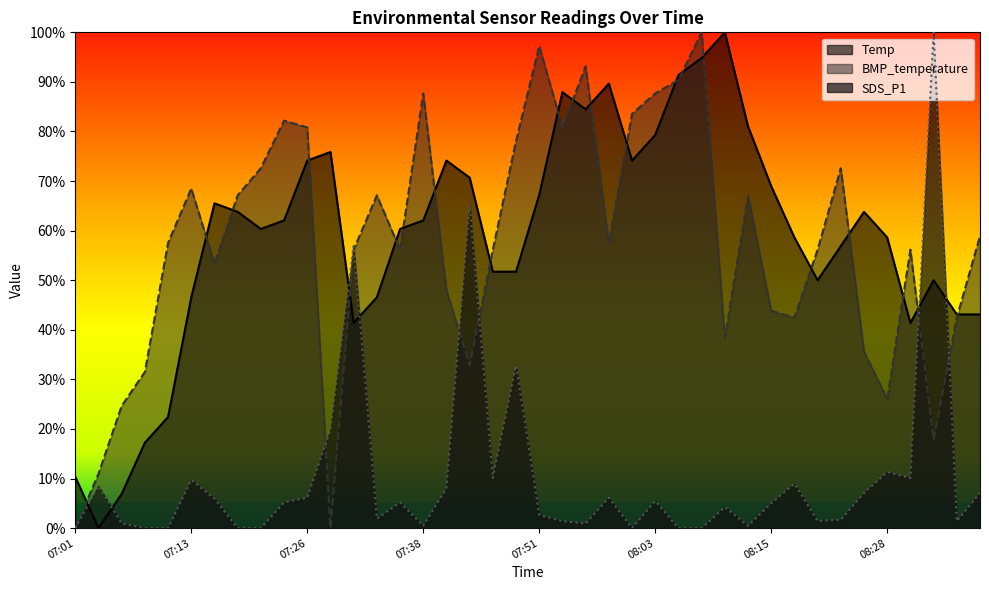

What is the difference between the second highest and second lowest values in the SDS_P1 series?

0.7